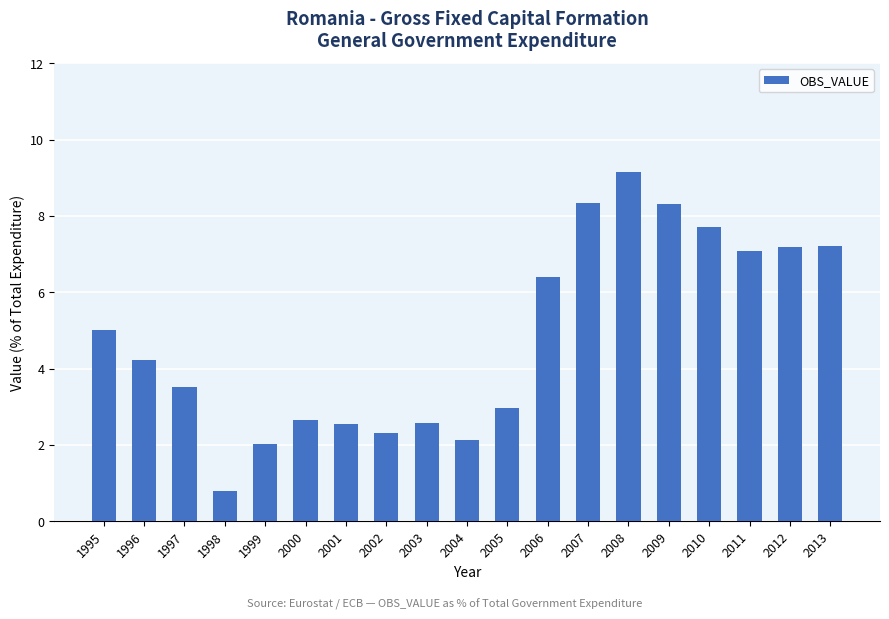

Where does the data first go above 4?

1995